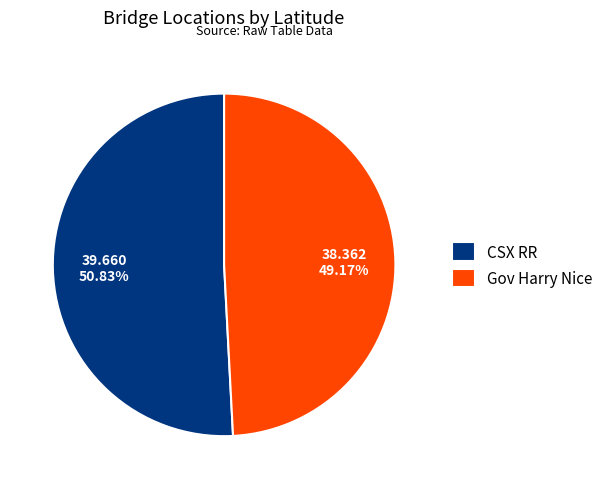

Rank the categories by value from lowest to highest.

Gov Harry Nice, CSX RR